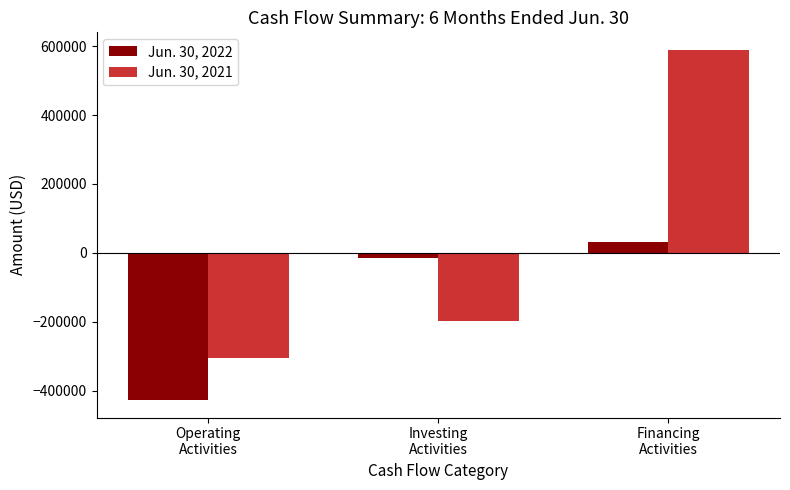

How many distinct data groups are displayed?

2